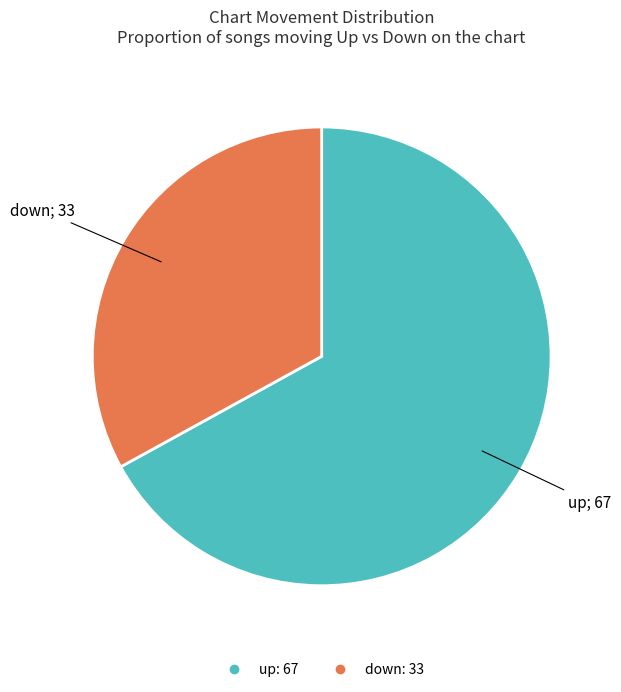

Is the sum of down and up greater than half?

Yes